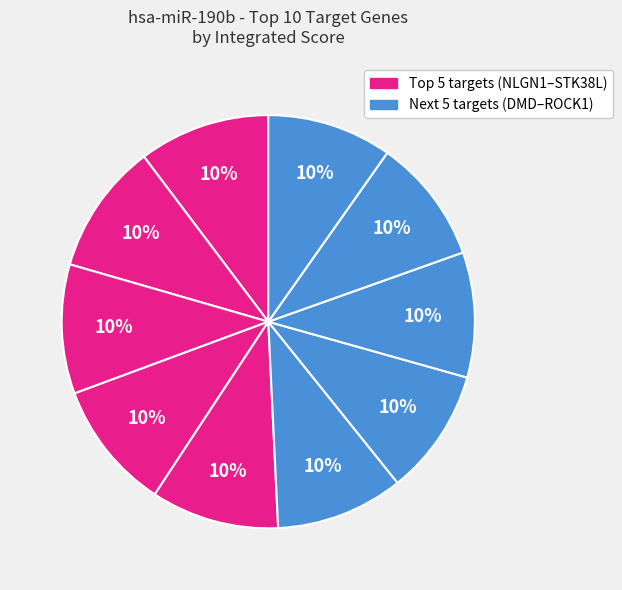

How many segments does this pie chart have?

10